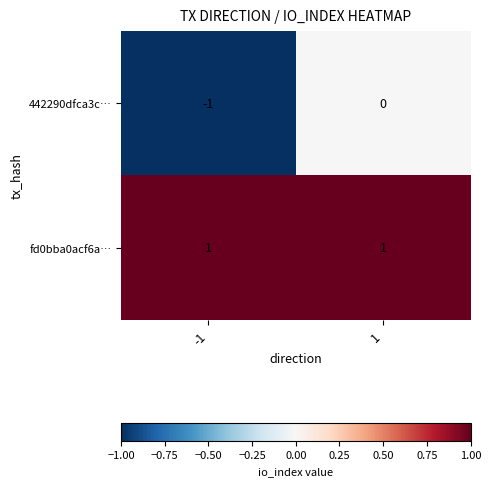

The 442290dfca3c… series shows -1 at -1. True or false?

True